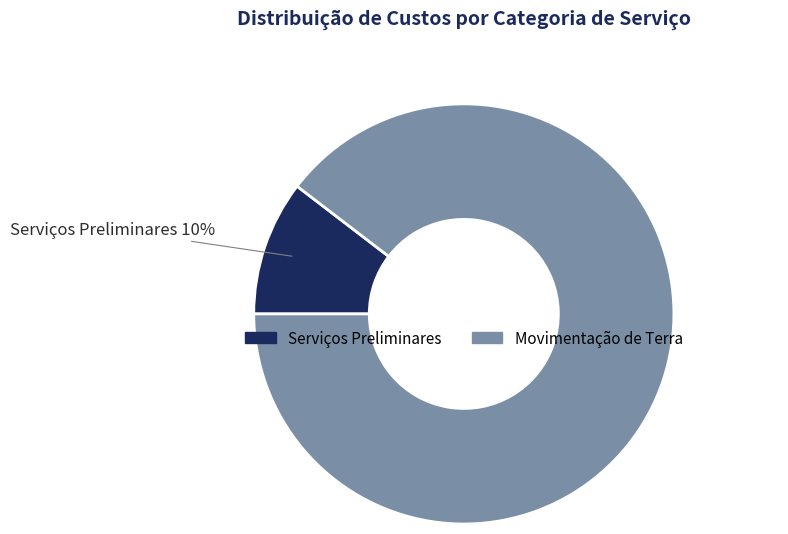

Is it true that Movimentação de Terra is 90% of the pie?

True